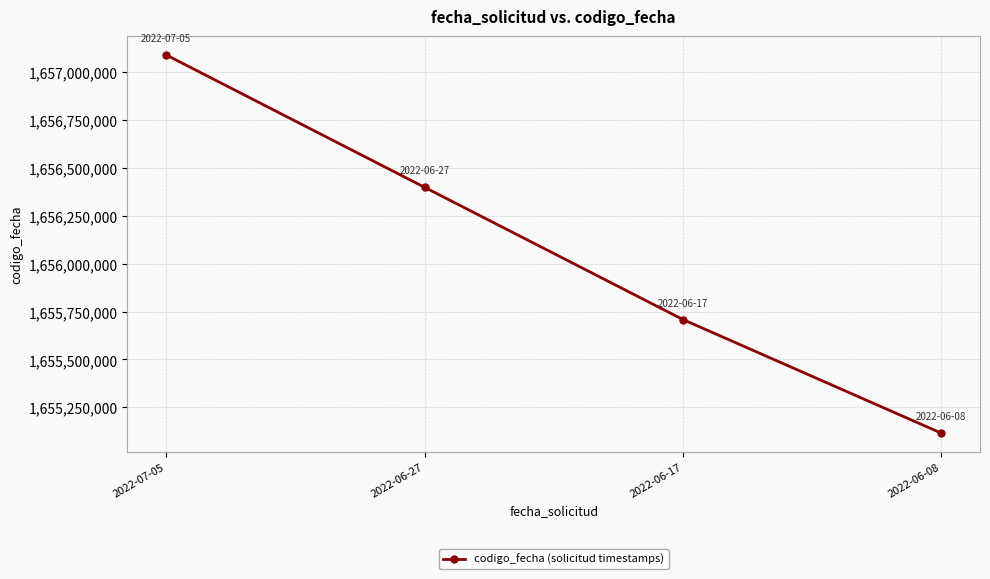

At which category does the chart reach its minimum across all series?

2022-06-08